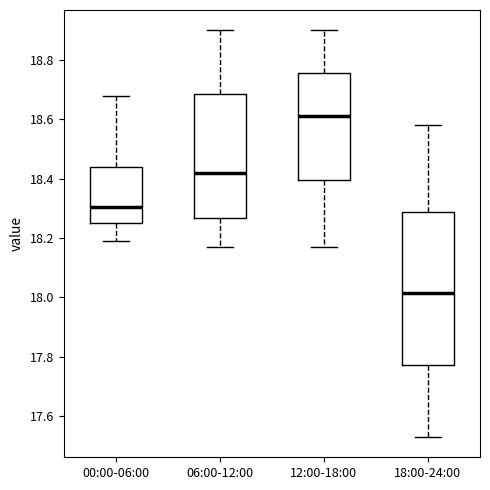

Which box is the tallest, from its lower edge to its upper edge?

18:00-24:00